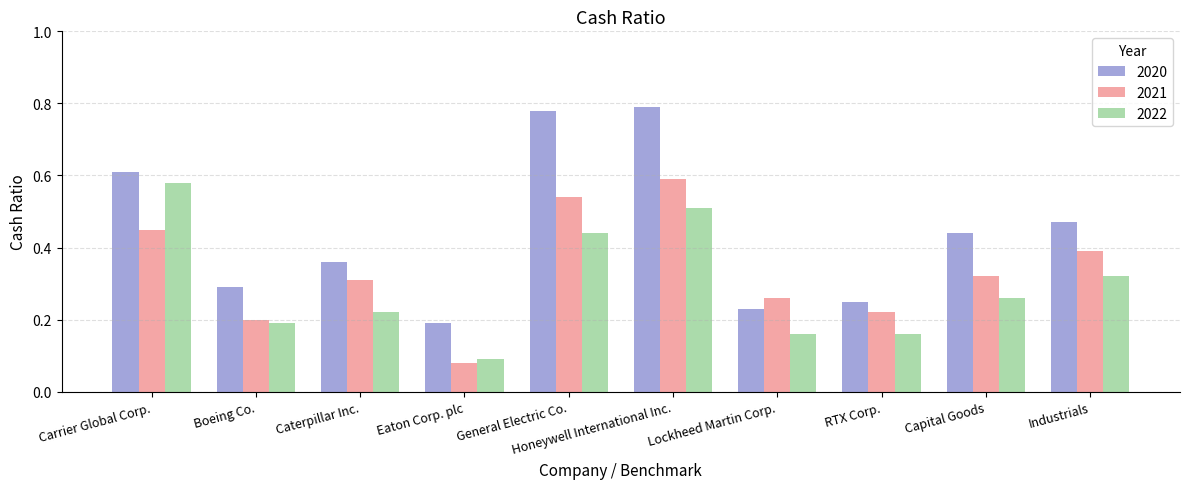

At which category does the chart reach its minimum across all series?

Eaton Corp. plc